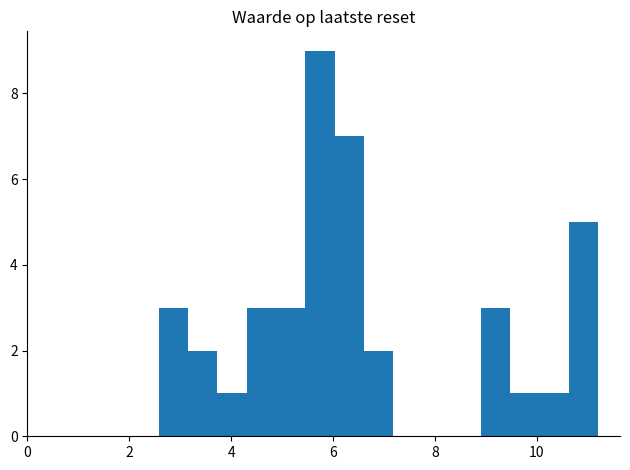

Around what value on the x-axis is the tallest bar? Give the approximate position of its centre, as read against the axis.

5.8